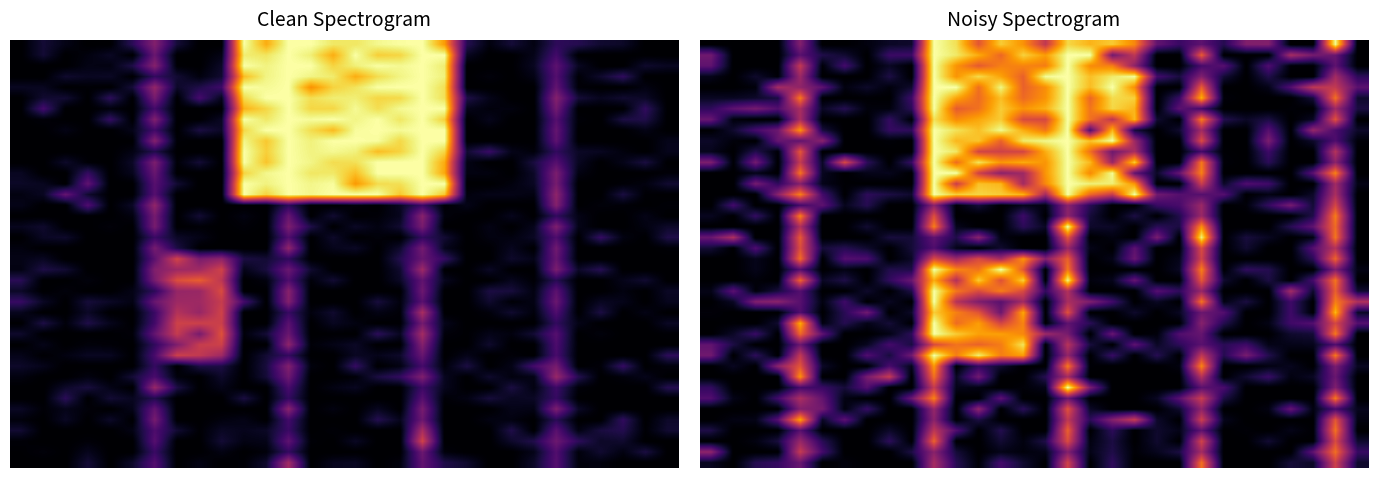

At how many categories does at least one series exceed 10?

30